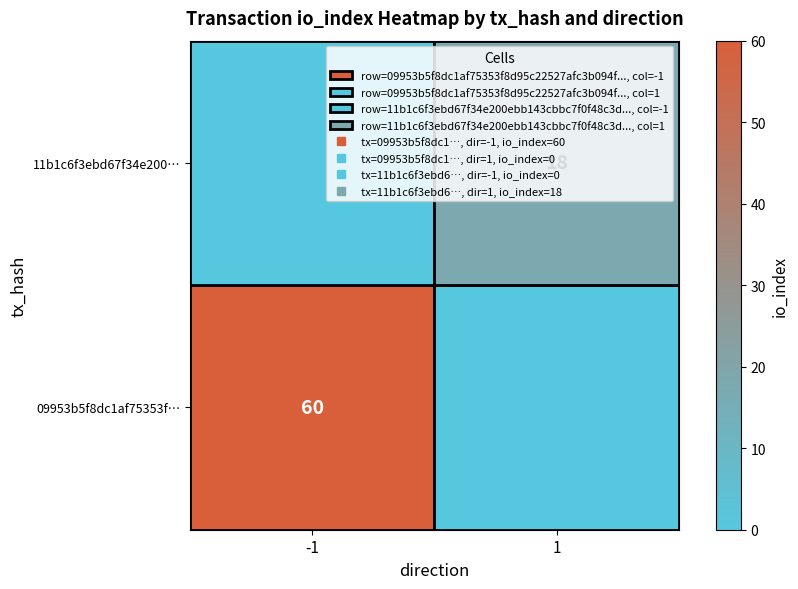

Which label corresponds to the smallest value in the chart?

1